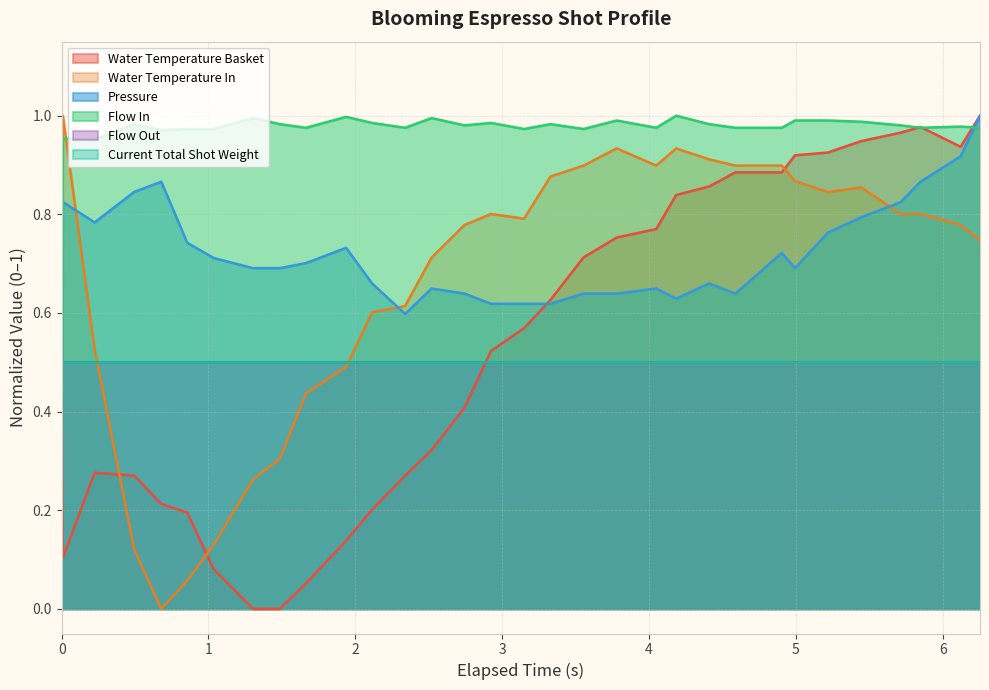

Rank the series by their maximum value, from highest to lowest.

water_temperature_basket, water_temperature_in, pressure, flow_in